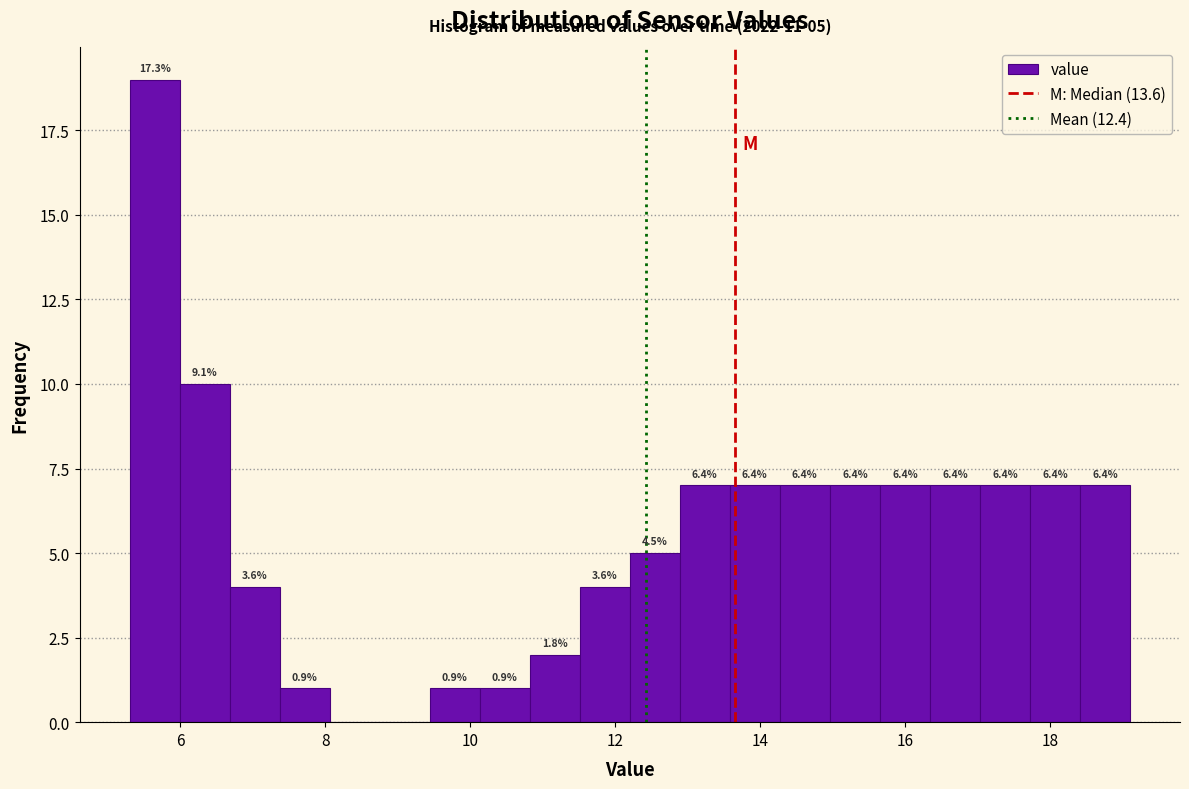

Around what value on the x-axis is the tallest bar? Give the approximate position of its centre, as read against the axis.

5.6